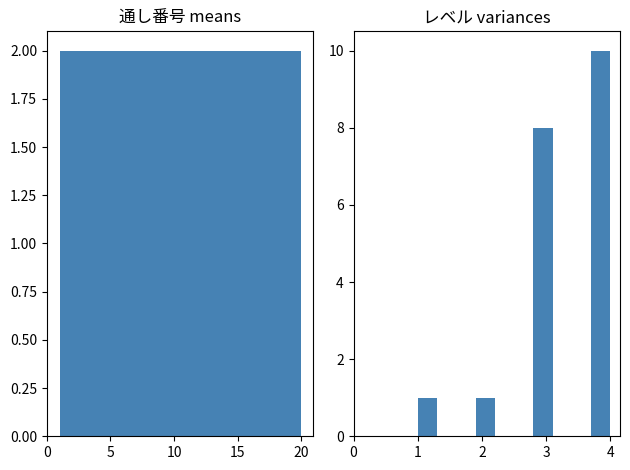

At which label does 通し番号 reach its minimum?

1